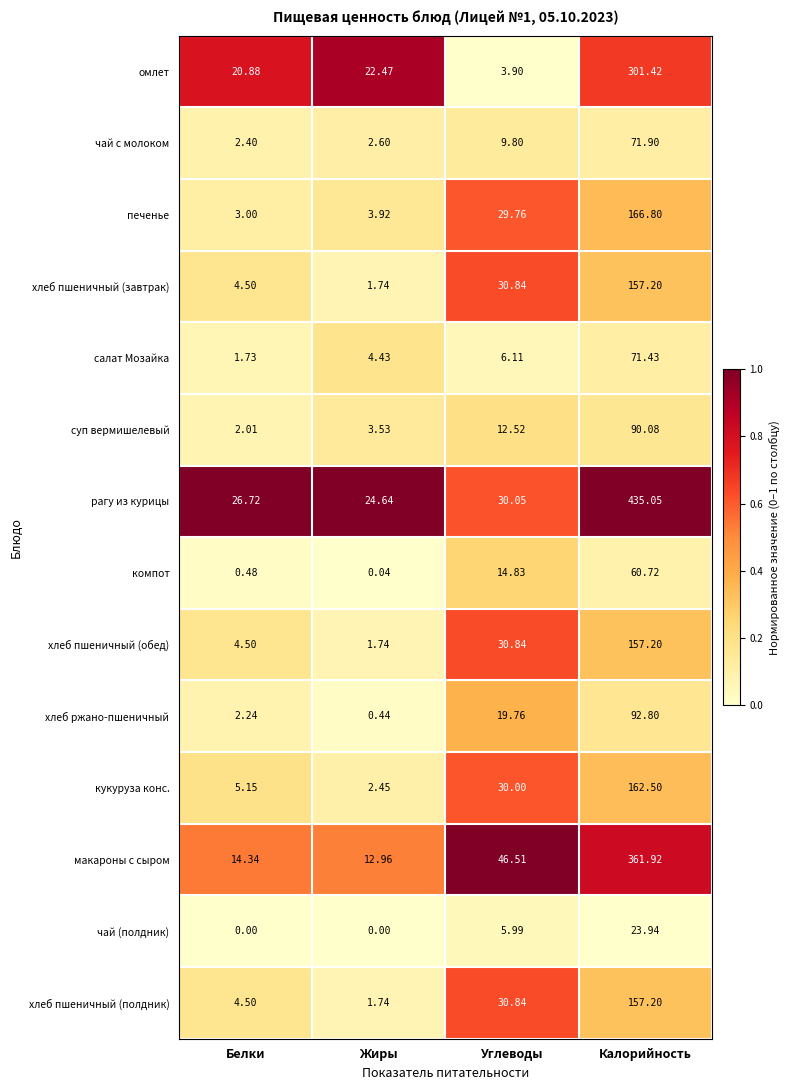

Which series has the widest spread of values?

рагу из курицы